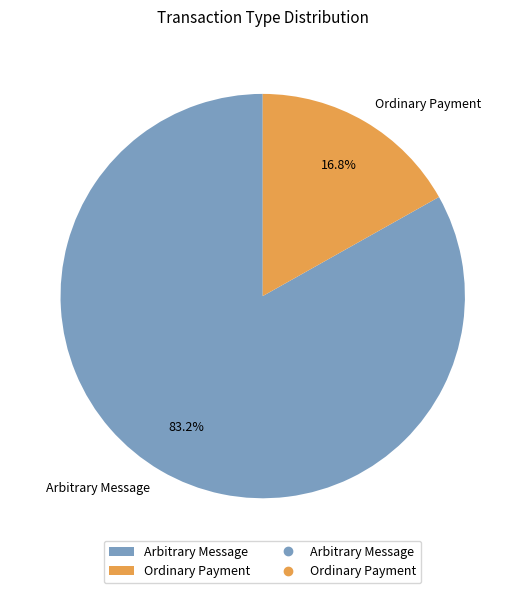

To the nearest percent, what is the difference between the Ordinary Payment and Arbitrary Message slice percentages?

66%